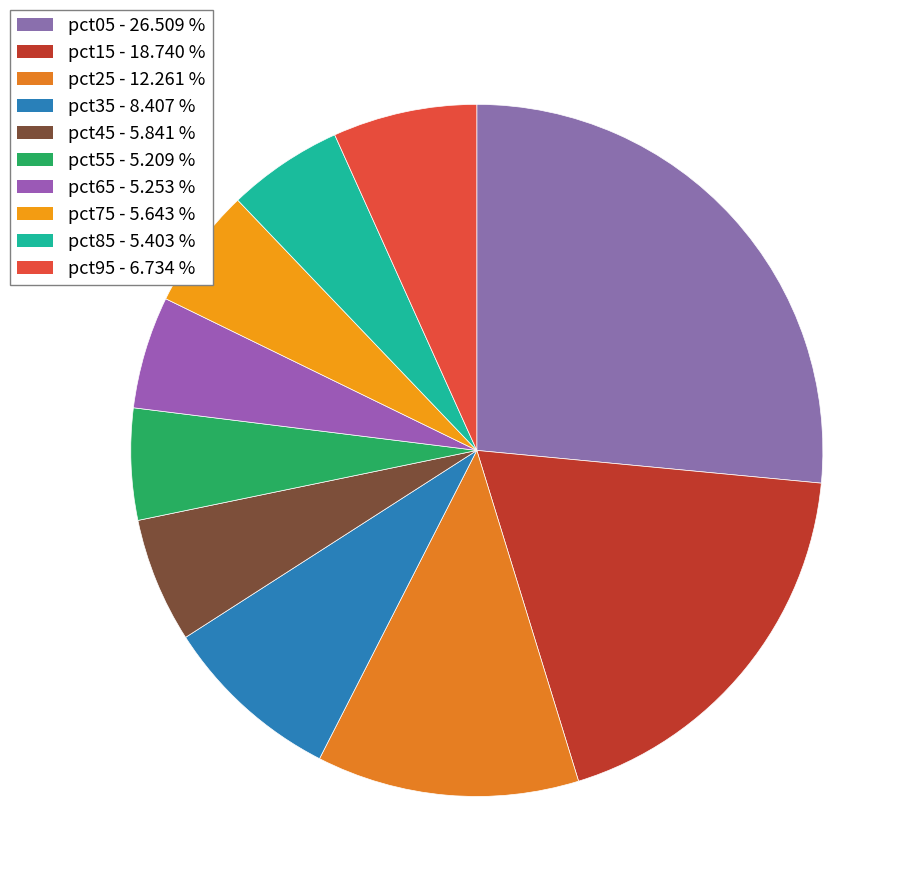

How many slices are in this pie chart?

10